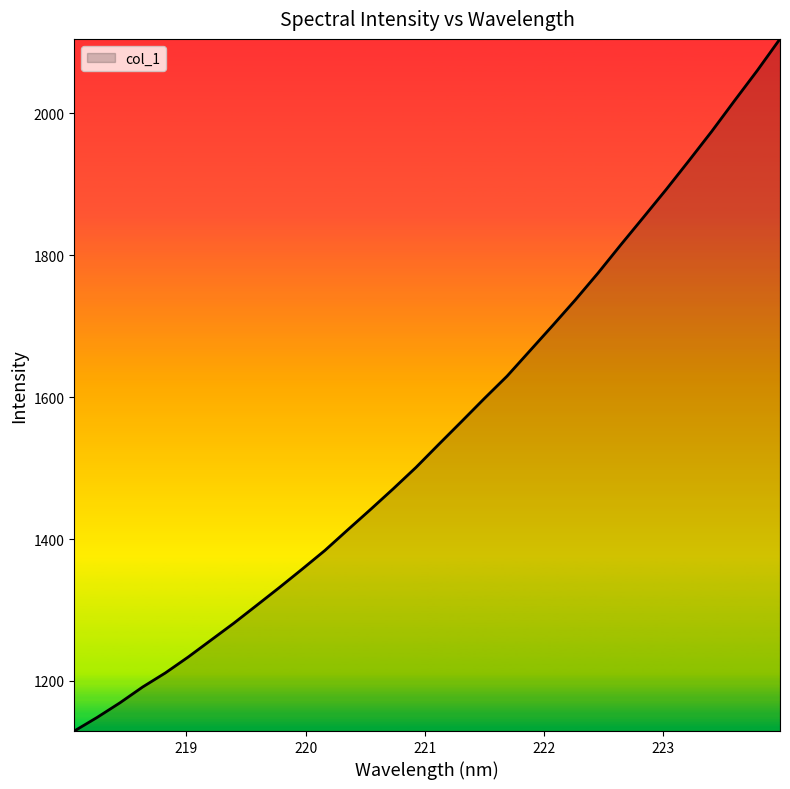

What is the maximum value shown in the chart?

2105.0